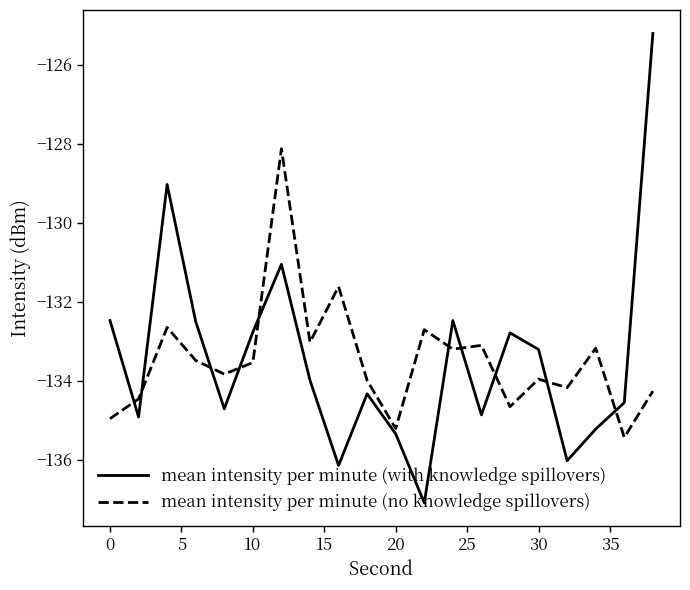

What is the maximum value for mean intensity per minute (with knowledge spillovers)?

-125.2